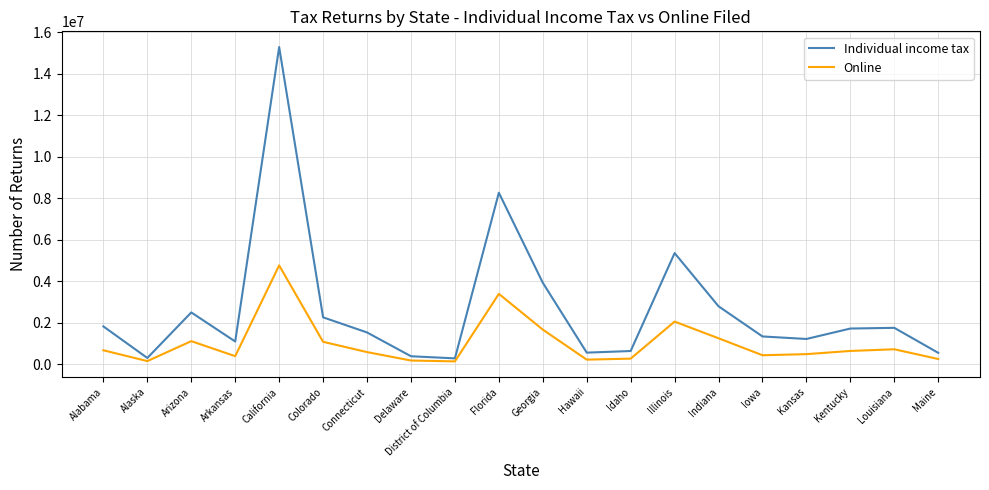

Where is the first local minimum for Online?

Alaska